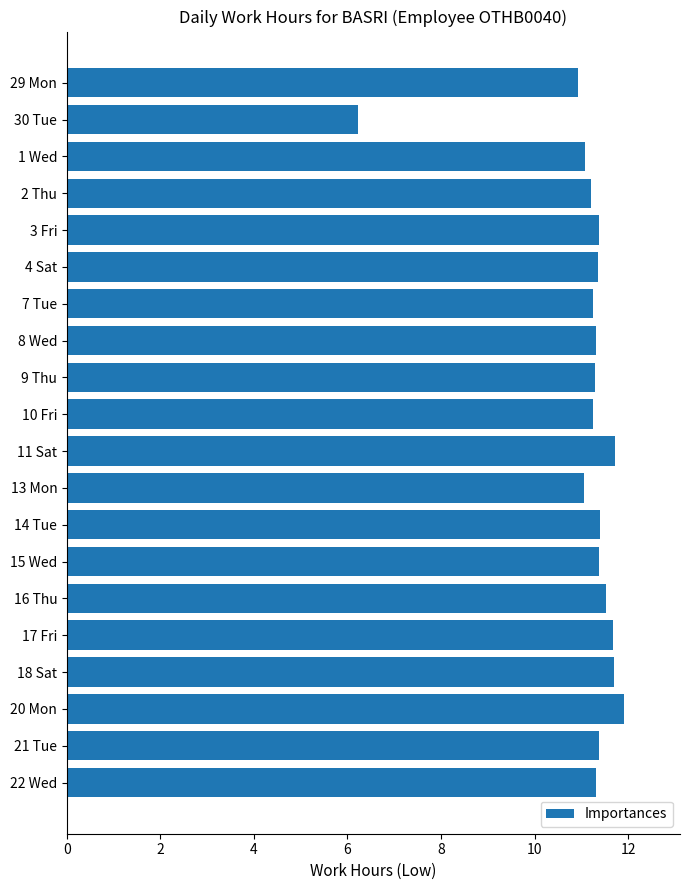

Approximately how many times larger is the value at 14 Tue compared to 16 Thu?

1.0